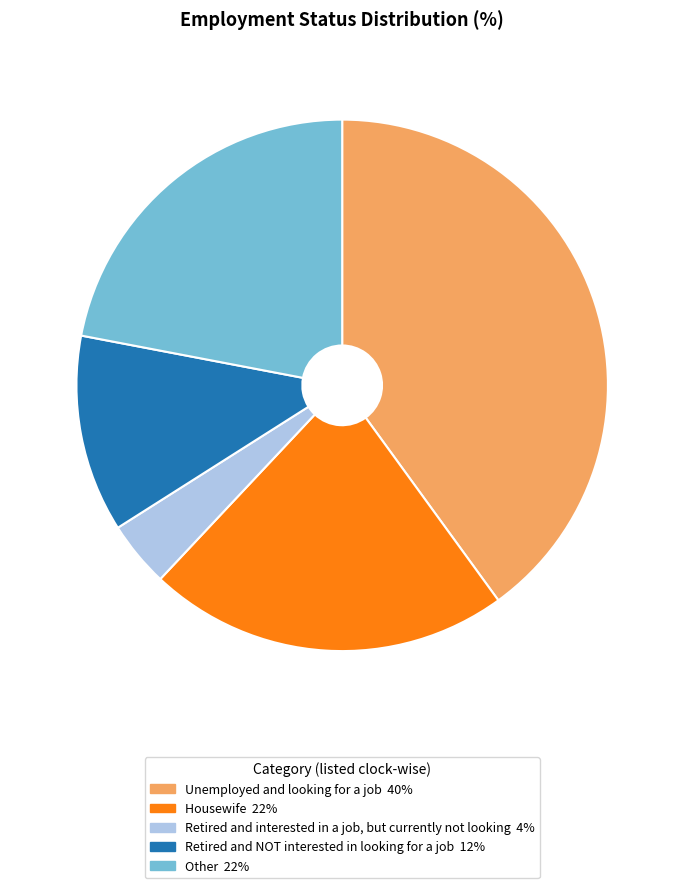

Does any single category account for the majority?

No